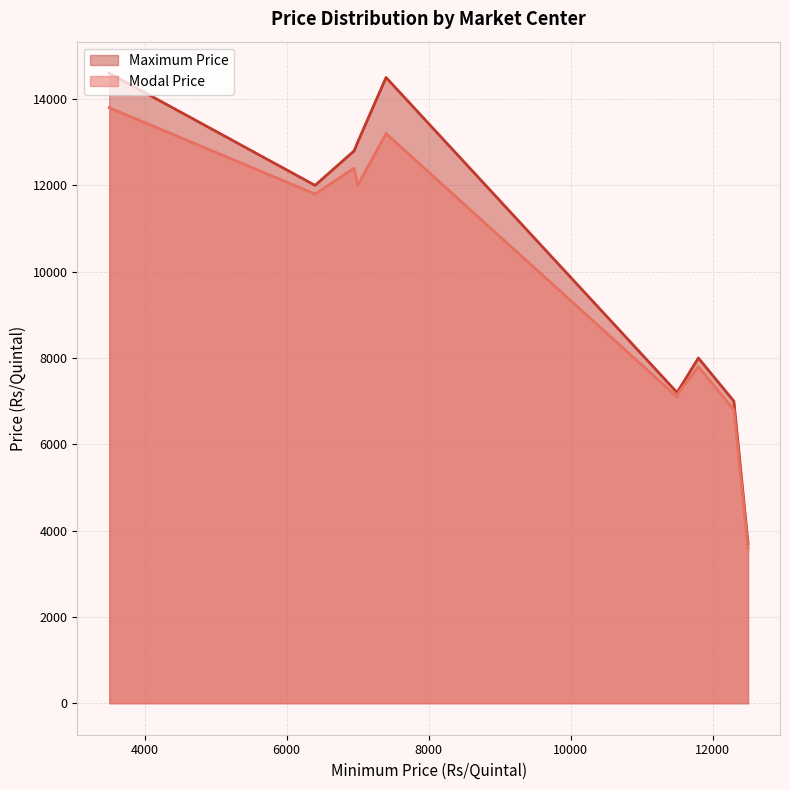

Where is the first local maximum for Maximum Price?

7400